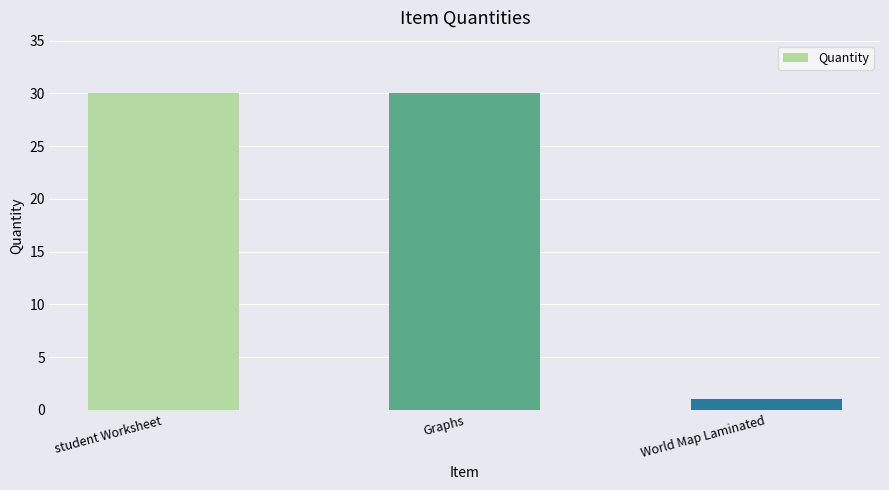

Which has a higher value, Graphs or World Map Laminated?

Graphs